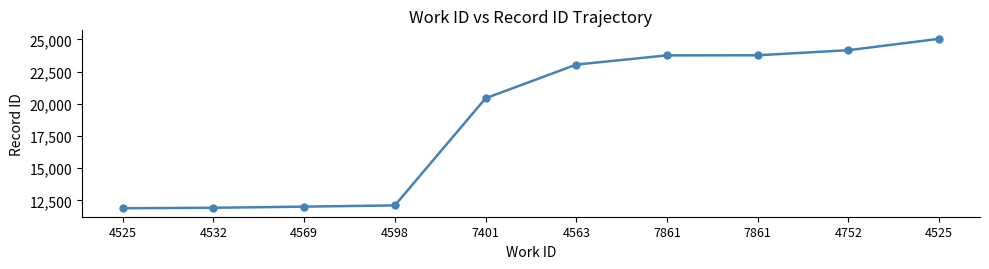

List the labels in order of value, largest first.

4525, 4752, 7861, 7861, 4563, 7401, 4598, 4569, 4532, 4525